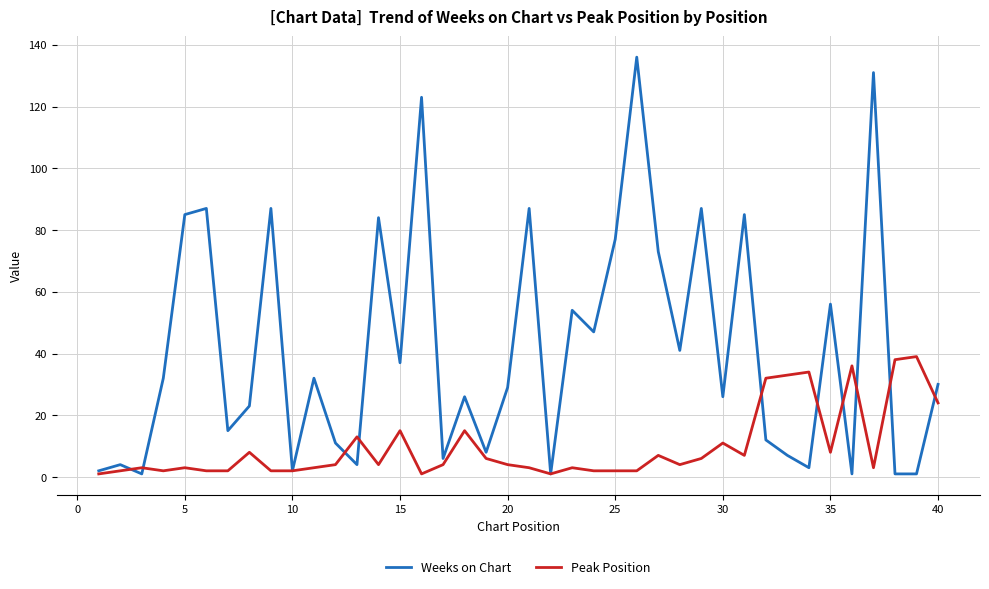

What is the maximum value shown in the chart?

136